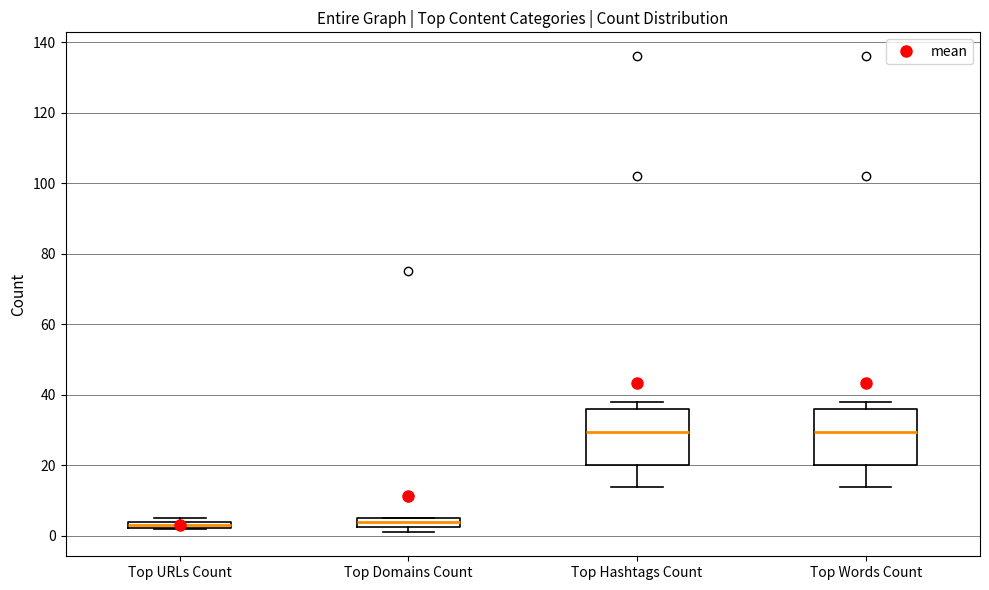

Where is the upper edge of the box for Top Hashtags Count on the y-axis? The values are not printed on the chart, so give them approximately, as read against the axis.

36